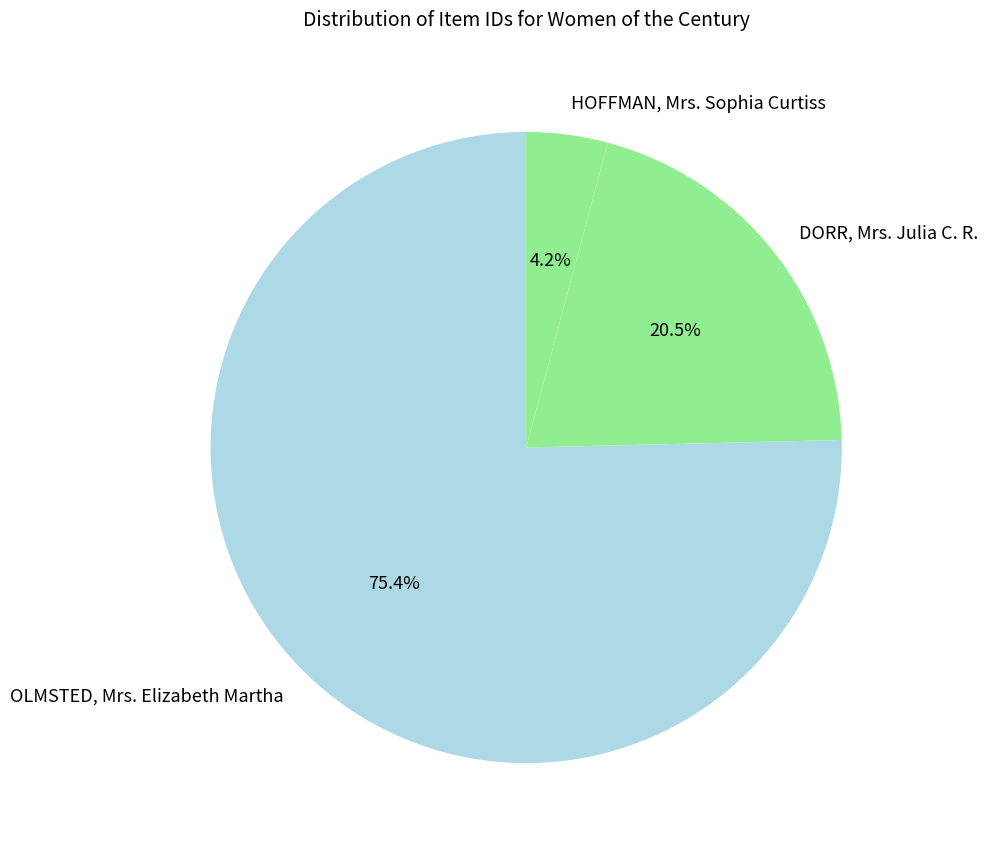

To the nearest percent, what portion does HOFFMAN, Mrs. Sophia Curtiss represent?

4%